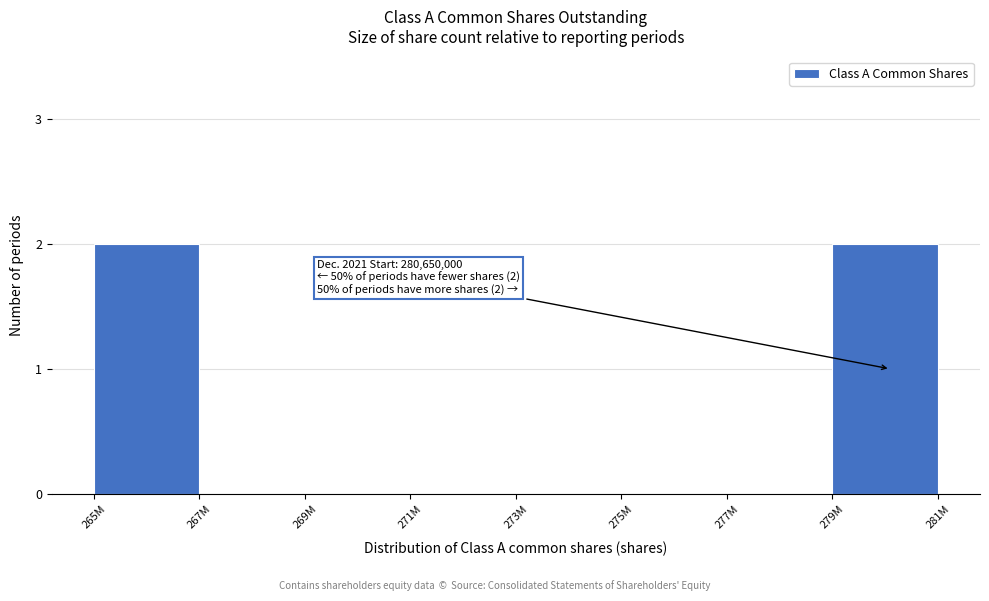

Reading left to right, extract all data points from this chart.

265M=2	267M=0	269M=0	271M=0	273M=0	275M=0	277M=0	279M=2